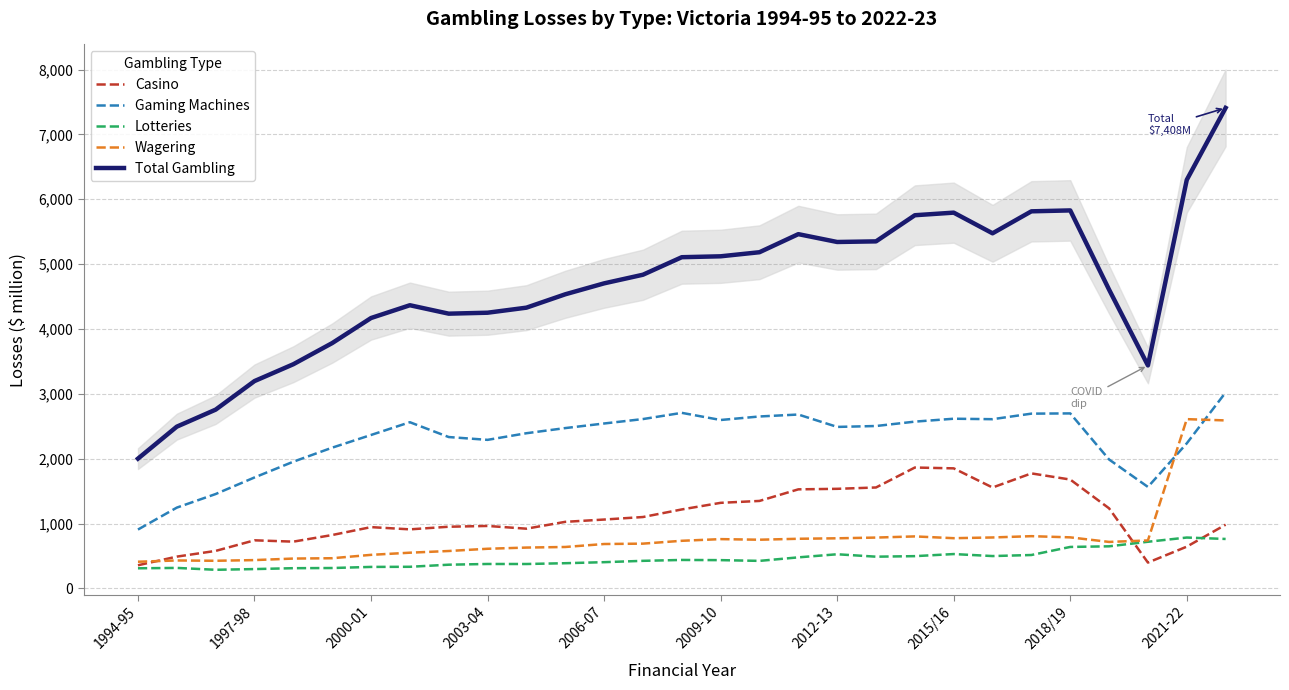

The value of Wagering at 2000-01 is 518.2. True or false?

True